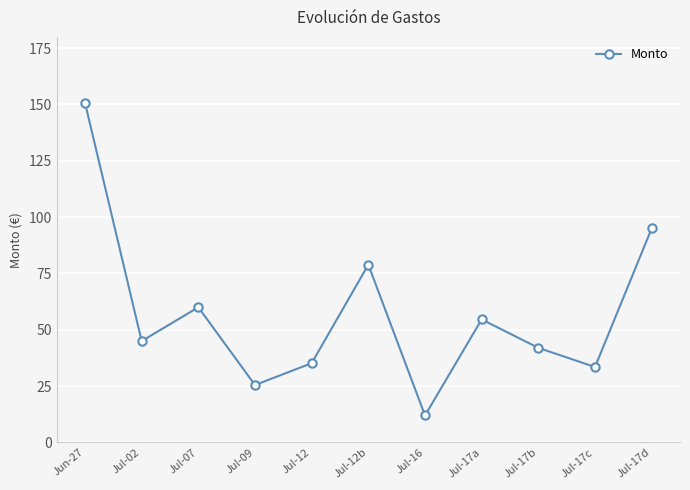

What position from the left is Jun-27?

1